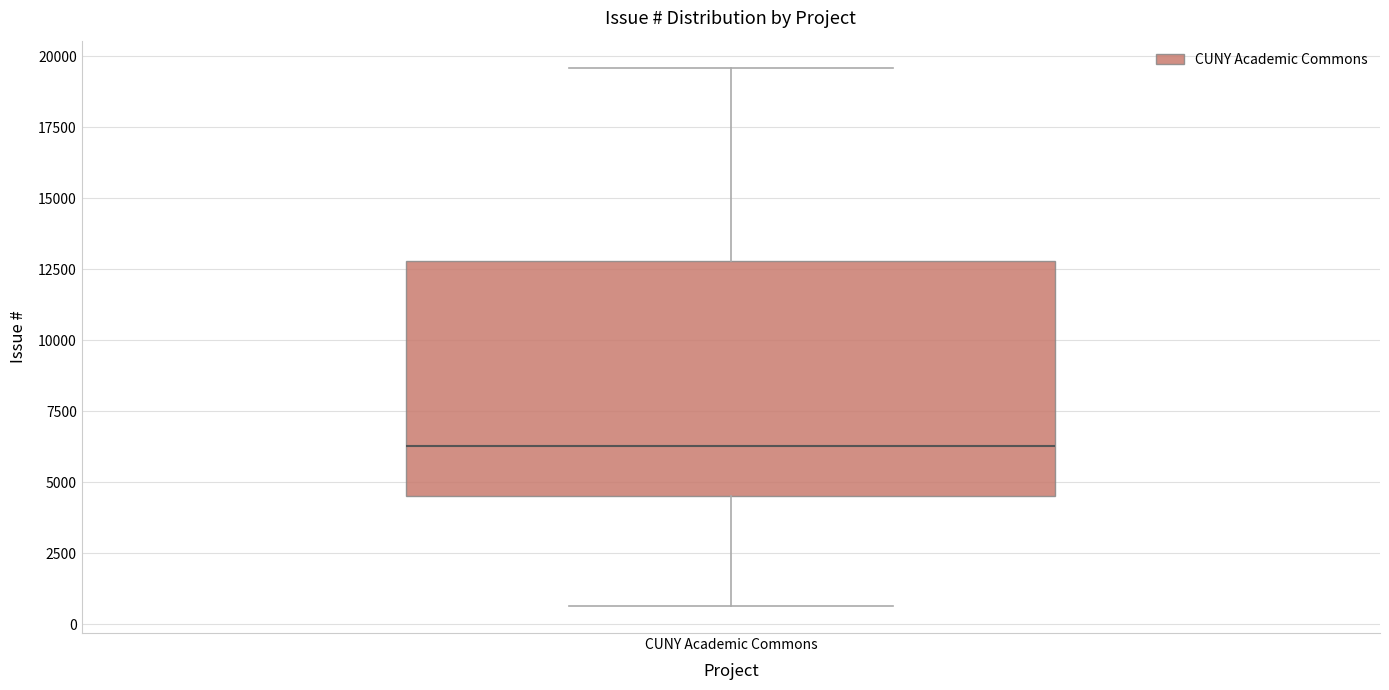

Where is the upper edge of the box for CUNY Academic Commons on the y-axis? The values are not printed on the chart, so give them approximately, as read against the axis.

13000